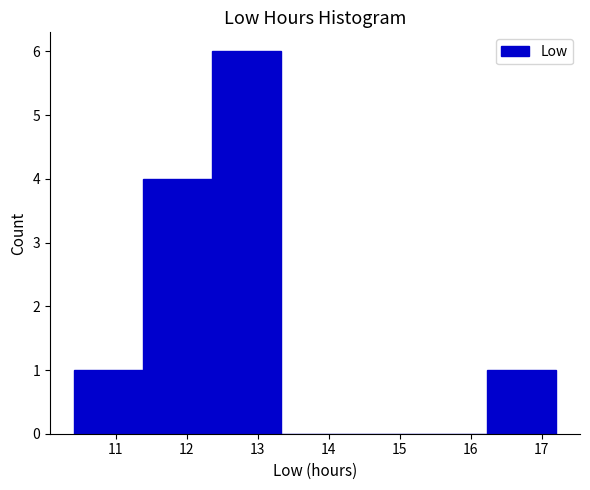

Reading left to right, list every bar in this chart as the range it spans on the x-axis followed by its height. Neither the bar edges nor the heights are printed on the chart, so give them approximately, as read against the axes.

10.41 to 11.38: 1
11.38 to 12.35: 4
12.35 to 13.32: 6
13.32 to 14.29: 0
14.29 to 15.26: 0
15.26 to 16.23: 0
16.23 to 17.20: 1